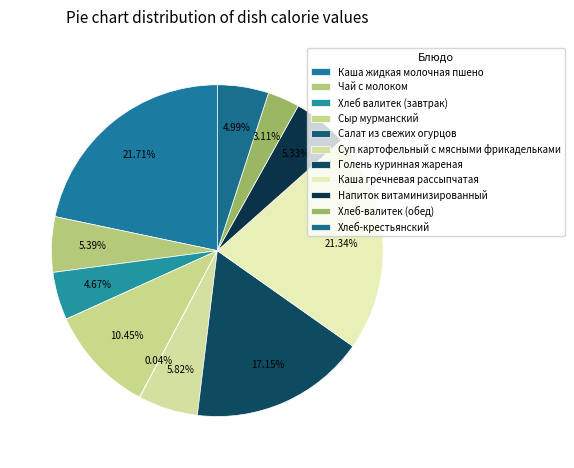

What percentage is the Чай с молоком slice, to the nearest percent?

5%